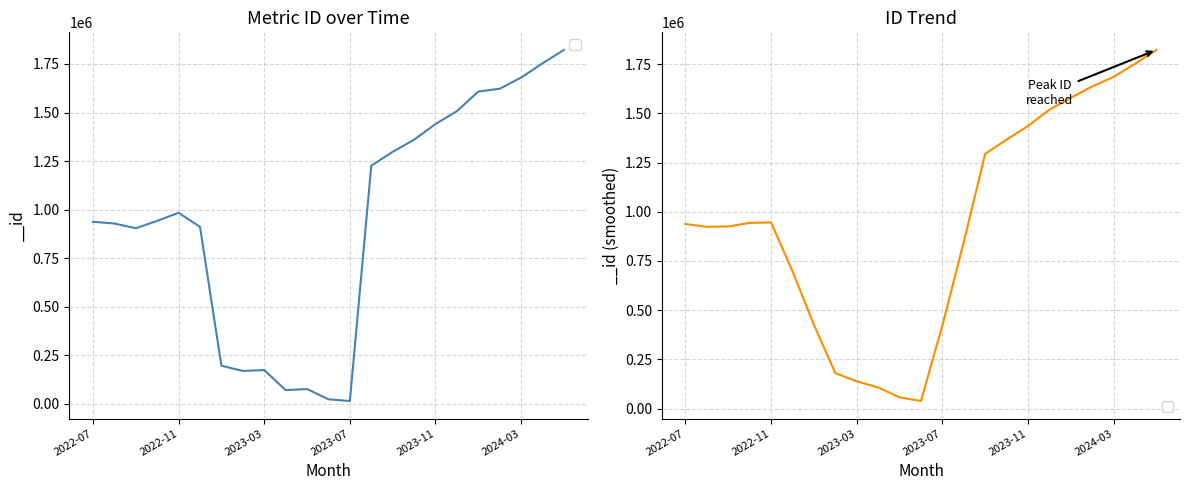

The chart shows a value of 343795 at 2023-01. True or false?

False